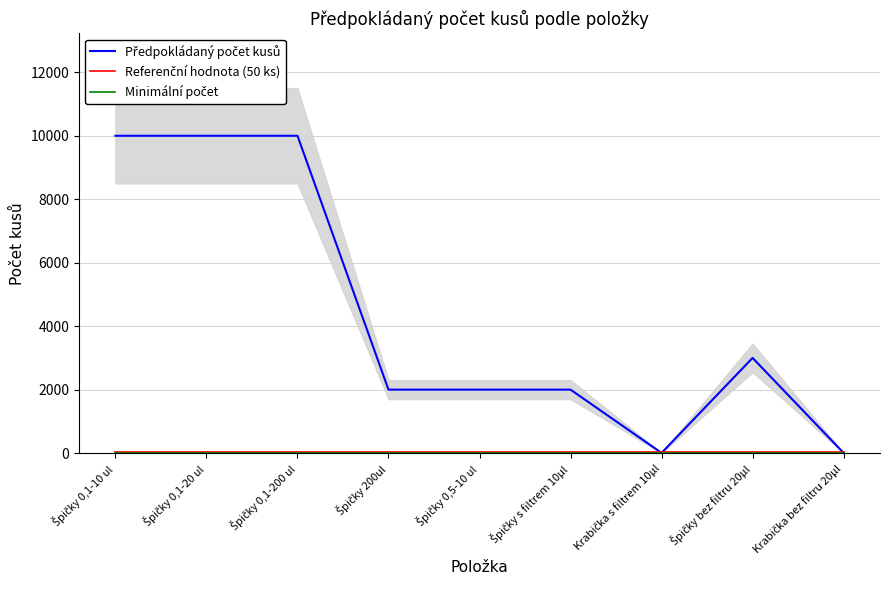

Which series has the largest total across all categories?

Předpokládaný počet kusů